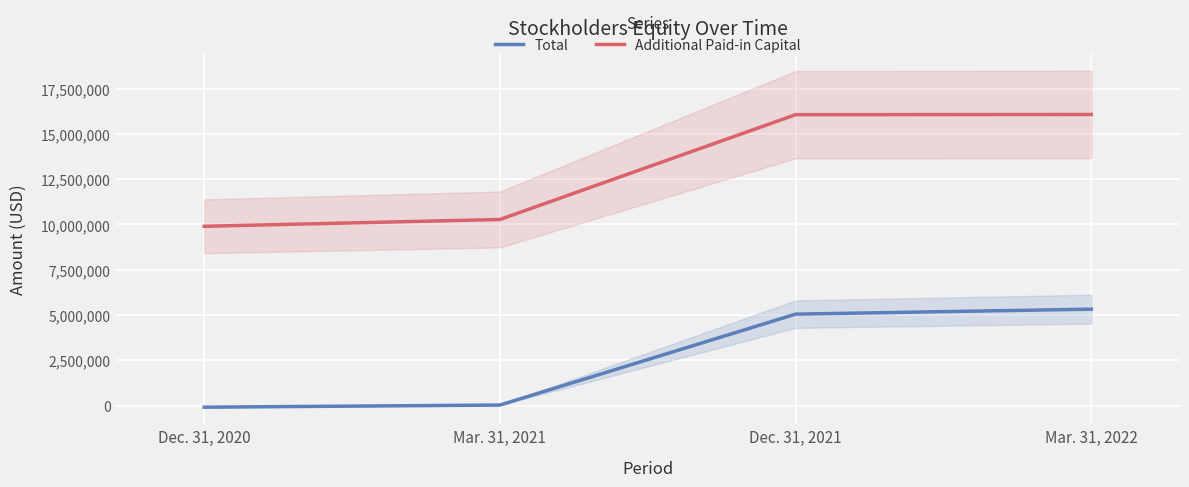

Which has a higher value, Dec. 31, 2021 or Dec. 31, 2020?

Dec. 31, 2021